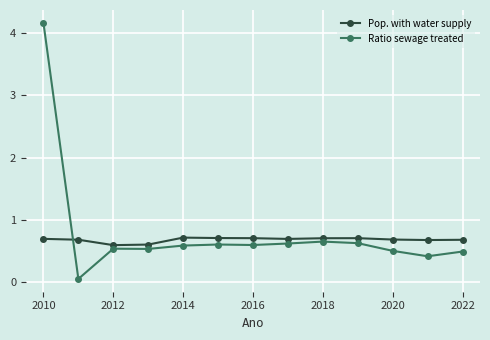

Does the chart have visible grid lines?

Yes